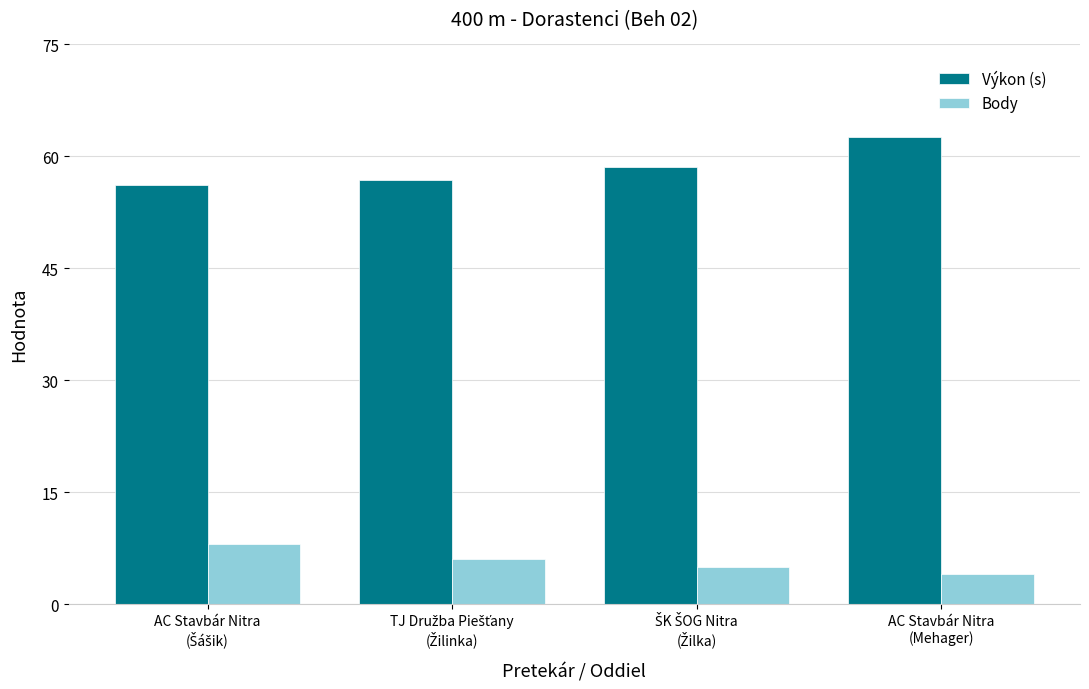

Is it true that Body equals 4.0 at AC Stavbár Nitra
(Mehager)?

True